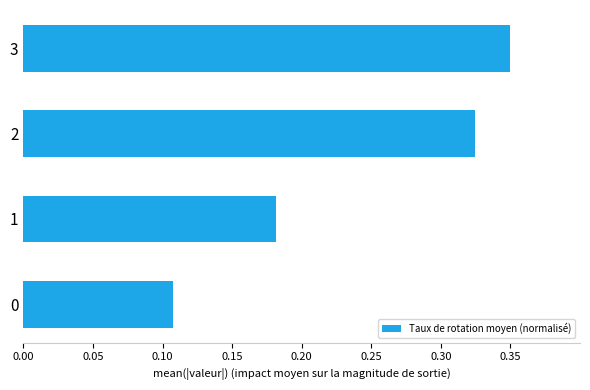

How many categories are shown in the chart?

4